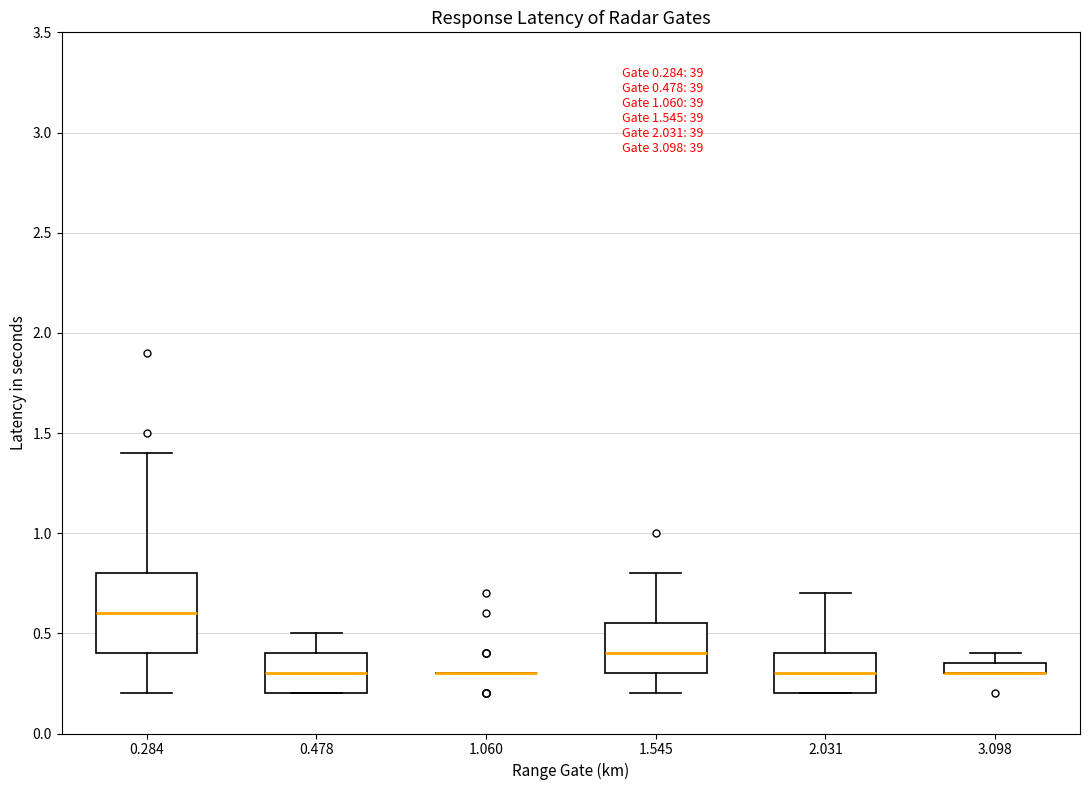

Which box is the tallest, from its lower edge to its upper edge?

0.284